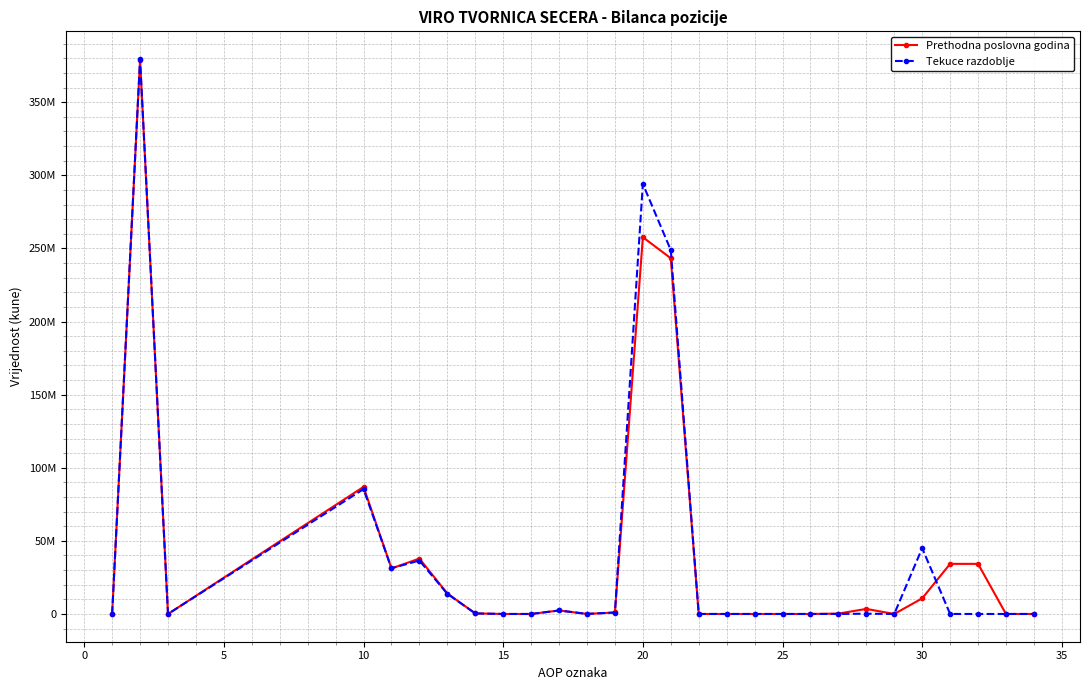

What are all the series names shown in the legend?

Prethodna poslovna godina, Tekuce razdoblje